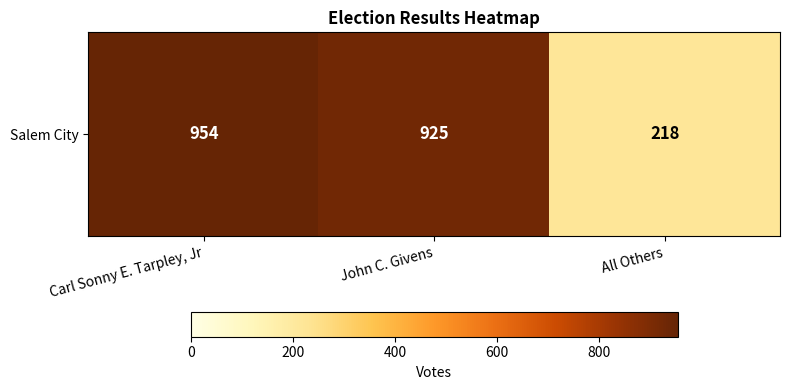

Is it true that the value at John C. Givens is 925?

True